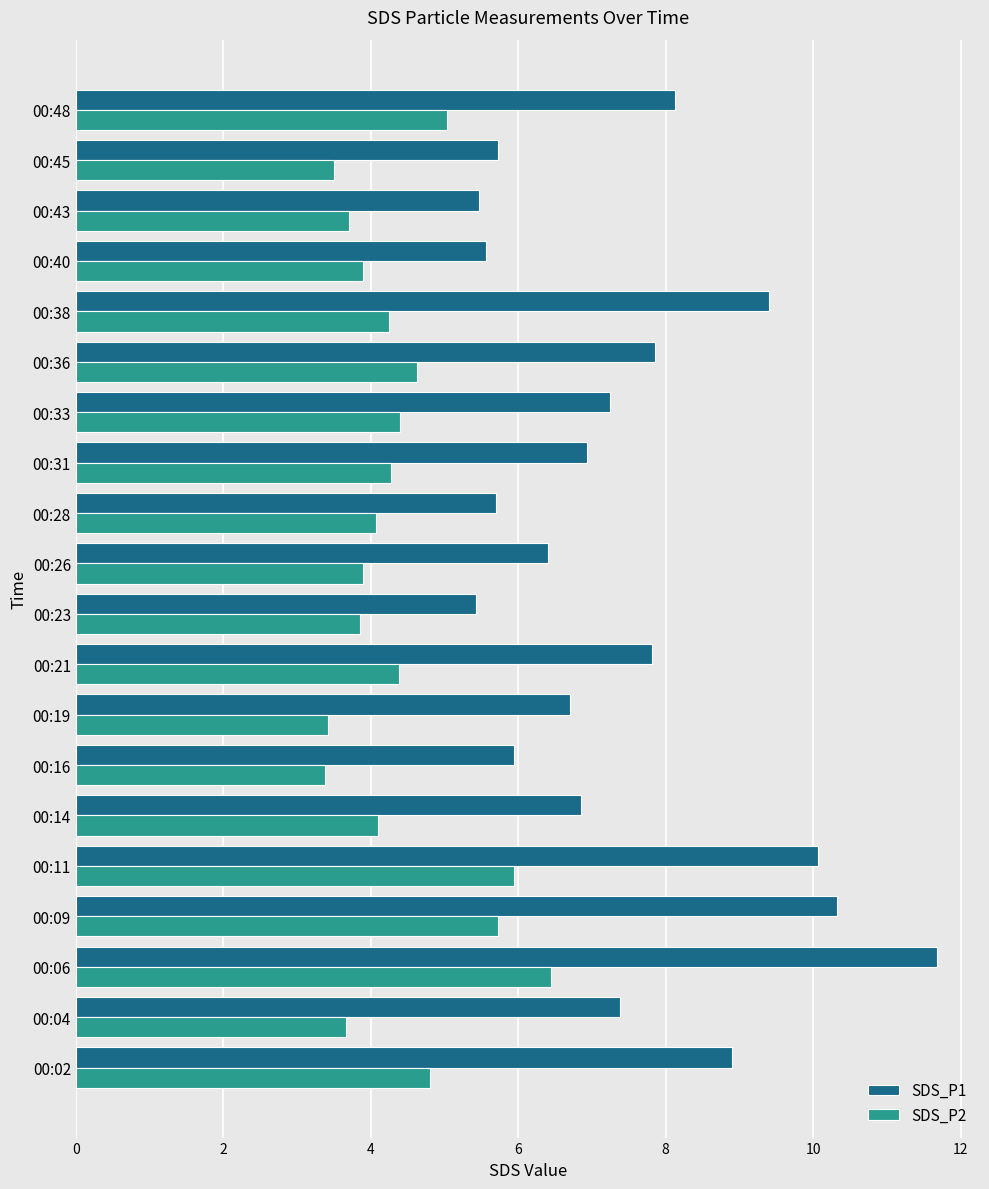

The SDS_P2 series shows 7.6 at 00:38. True or false?

False